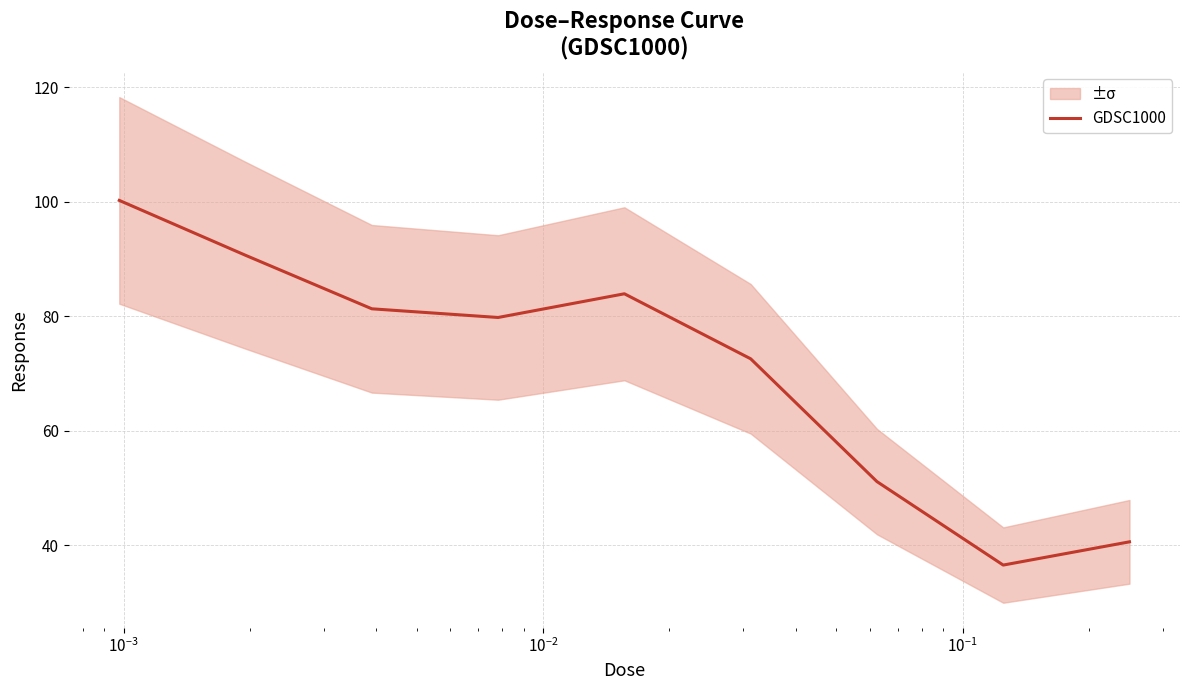

What is the maximum value for GDSC1000?

100.2